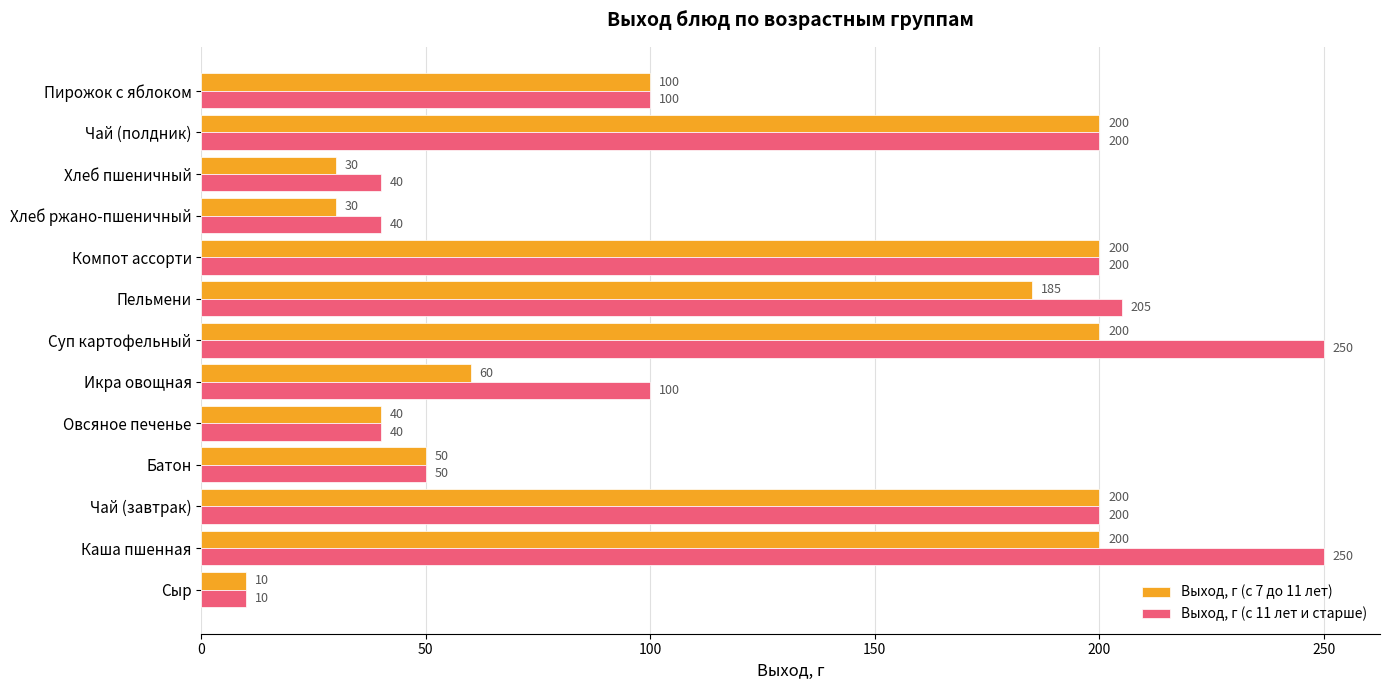

What is the maximum value shown in the chart?

250